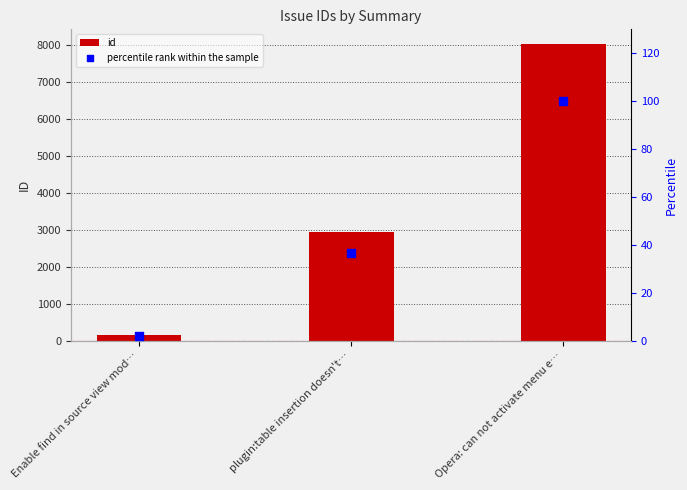

What are all the series names shown in the legend?

id, percentile rank within the sample